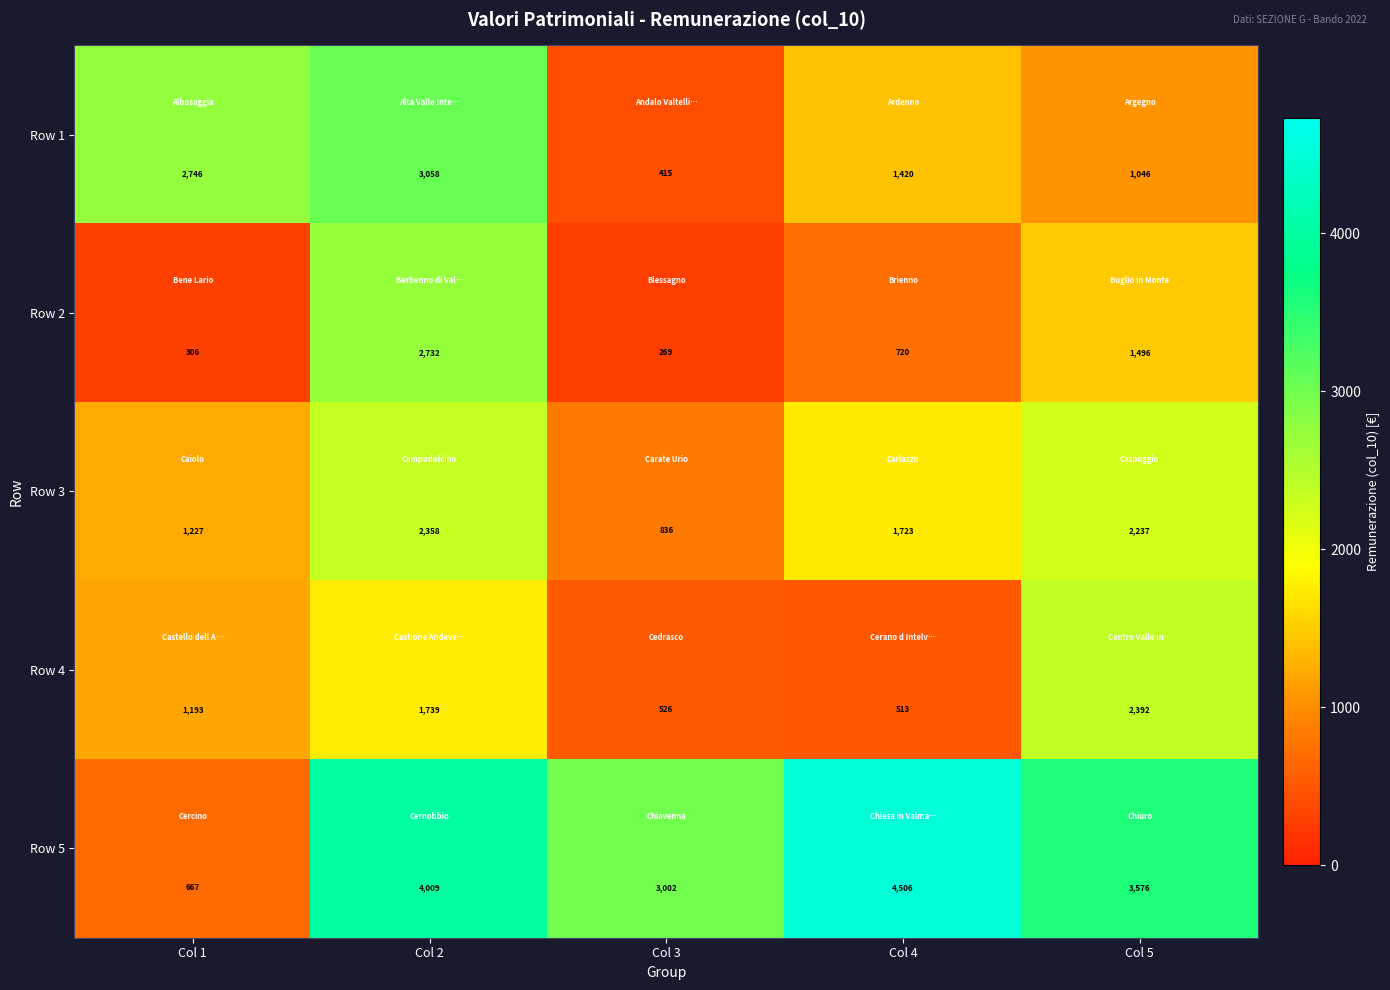

The Row 5 series shows 3002 at Col 3. True or false?

True